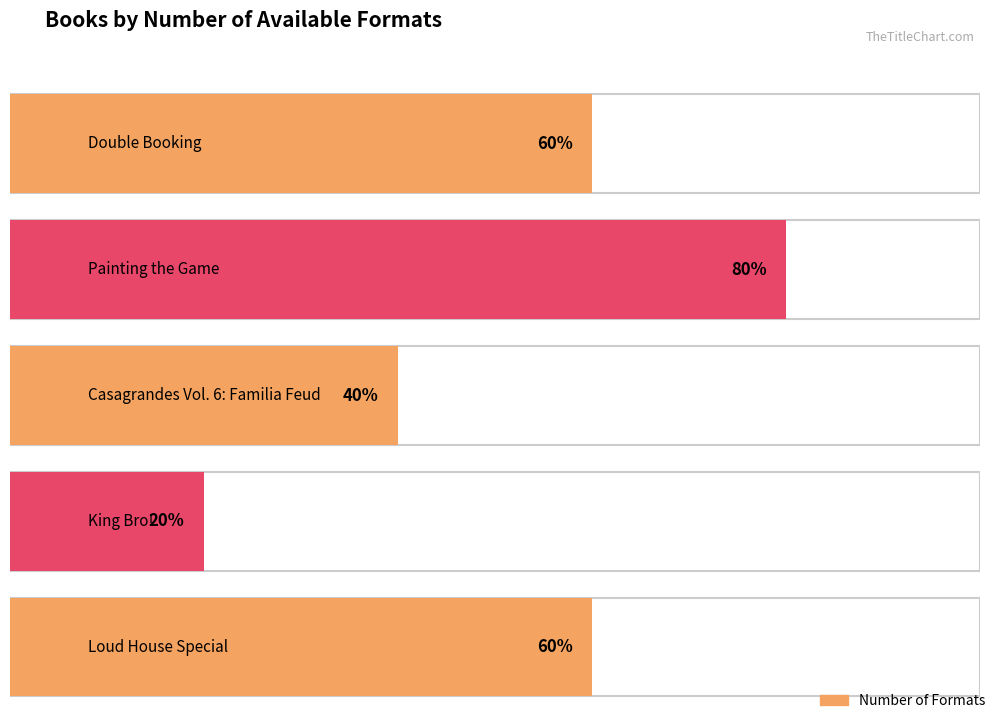

Does the chart contain any negative values?

No